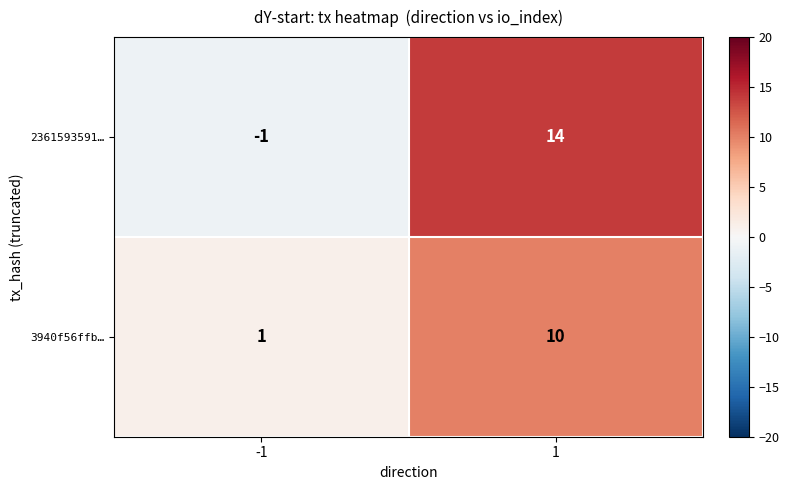

What is the difference between the 3940f56ffb… values at 1 and -1?

9